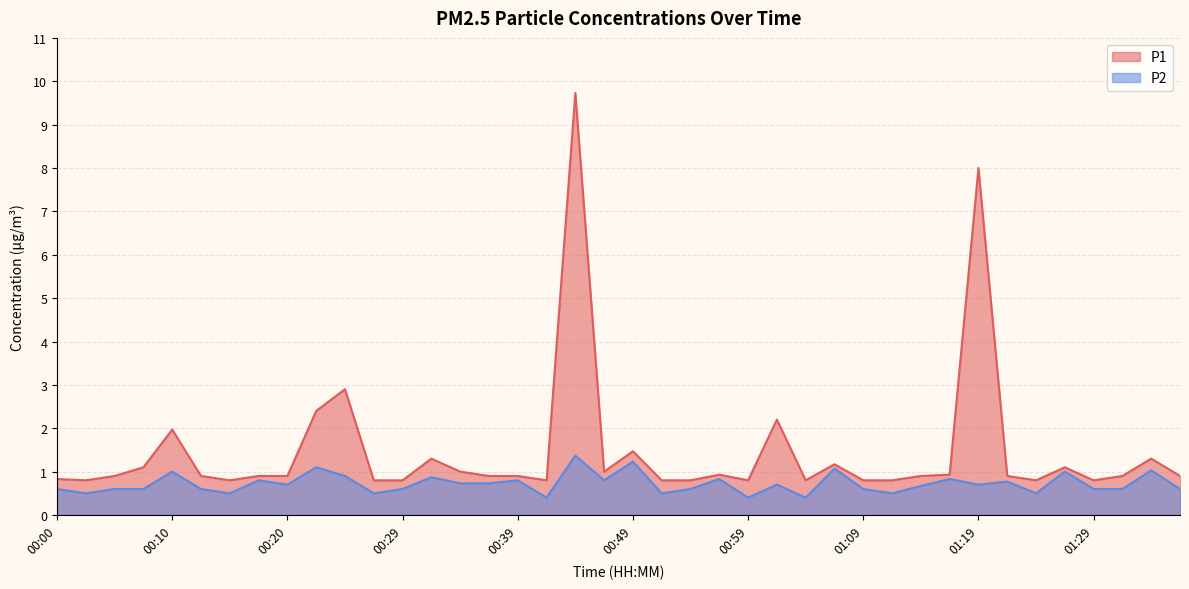

What position from the right is 00:34?

26